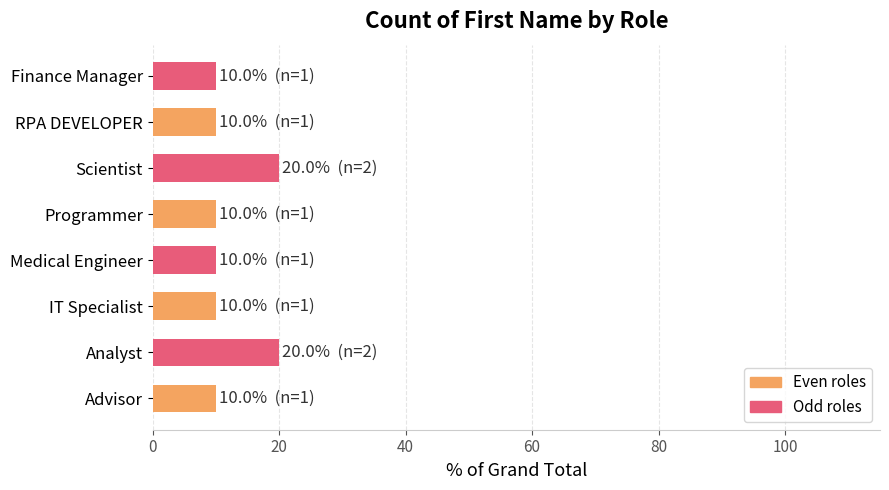

What is the minimum value shown in the chart?

10